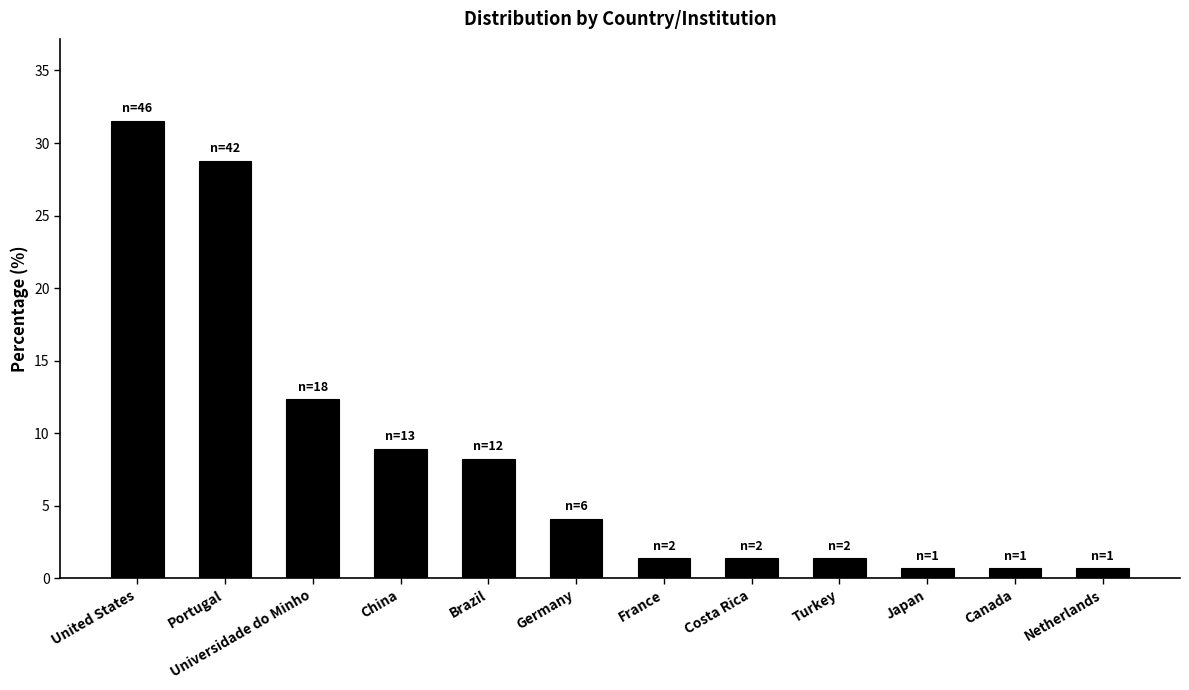

How many bars are there in total?

12